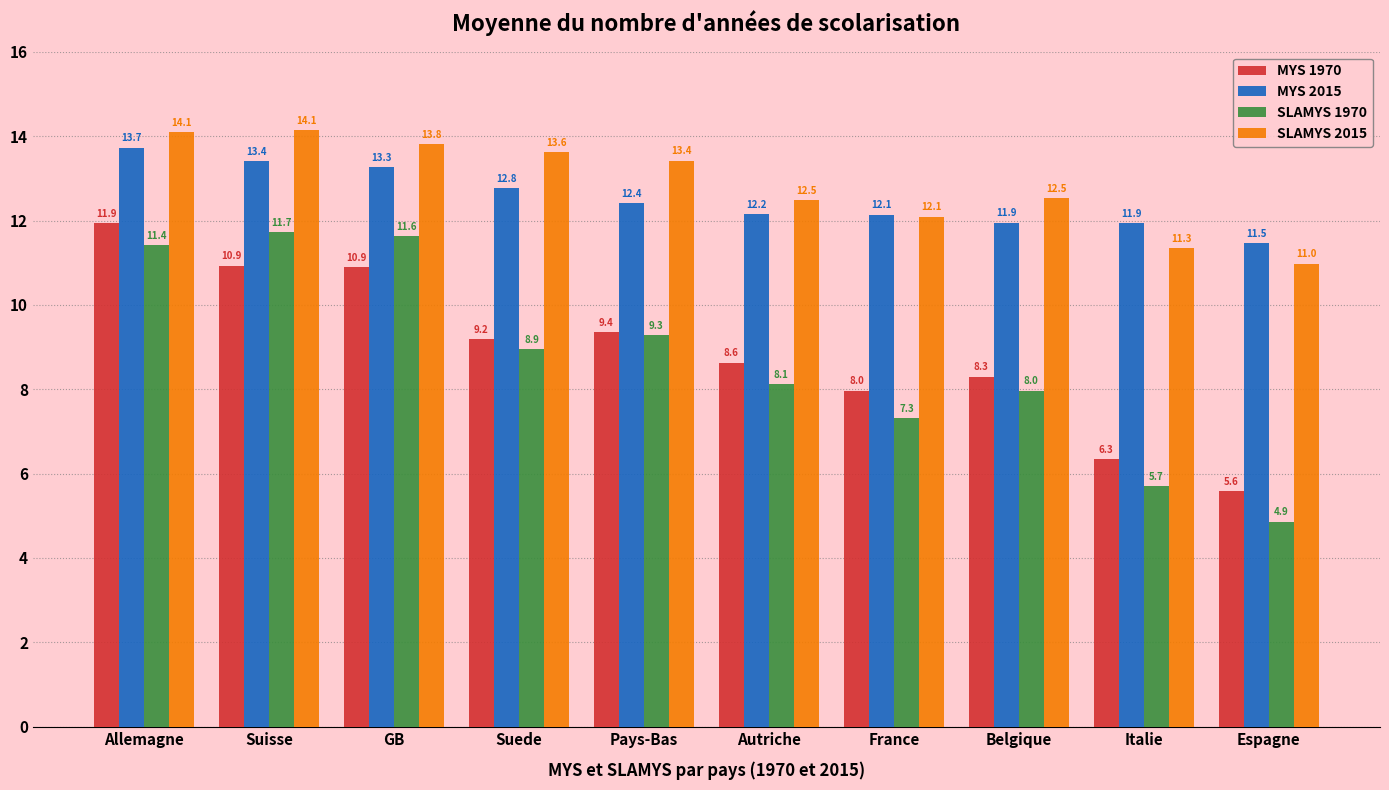

True or false: SLAMYS 1970 has a value of 4.9 at Espagne.

True